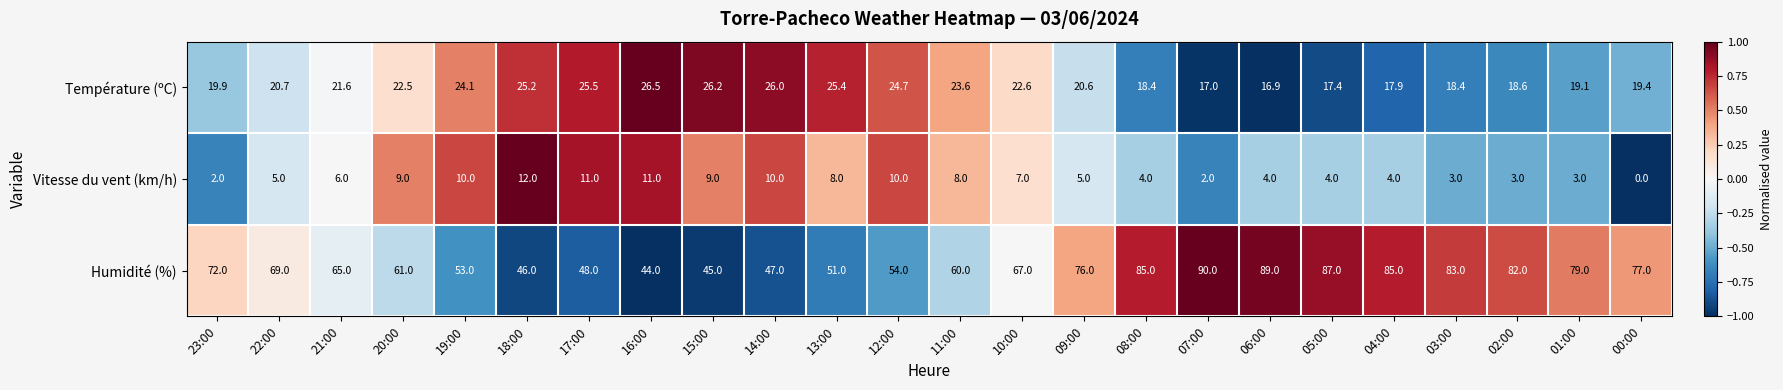

What is the smallest value displayed?

0.0